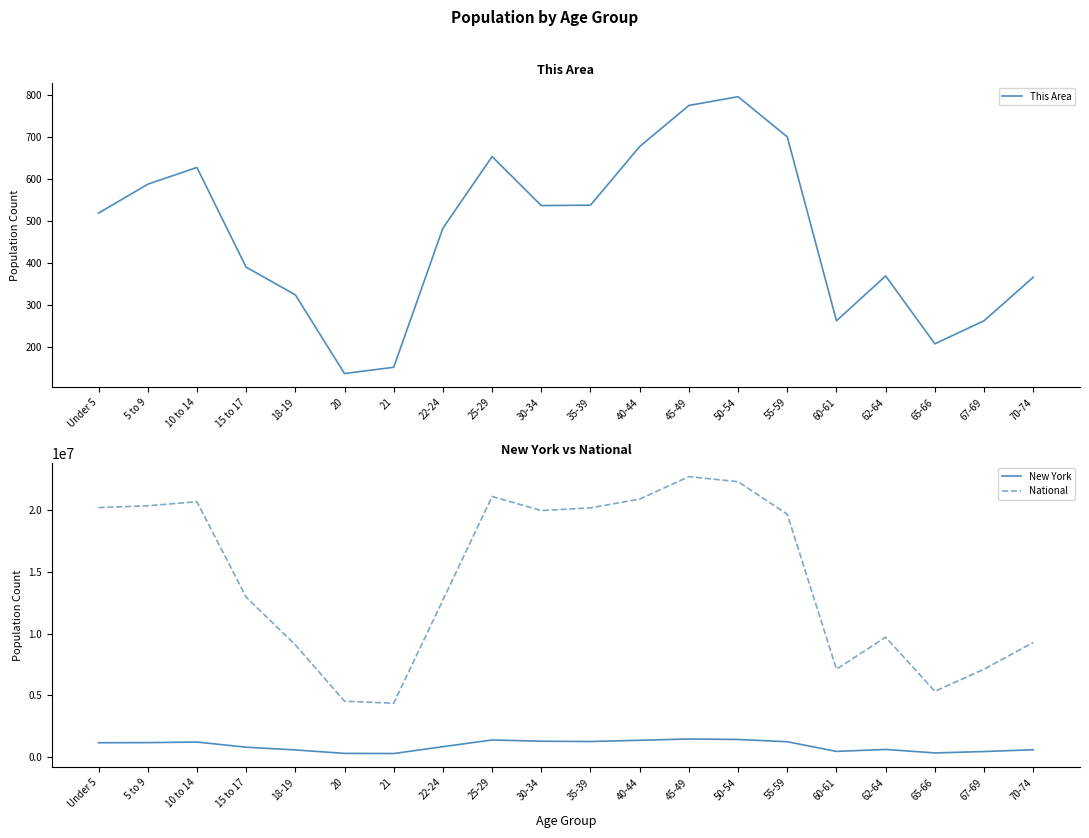

True or false: National has more than 2 interior local peaks.

True